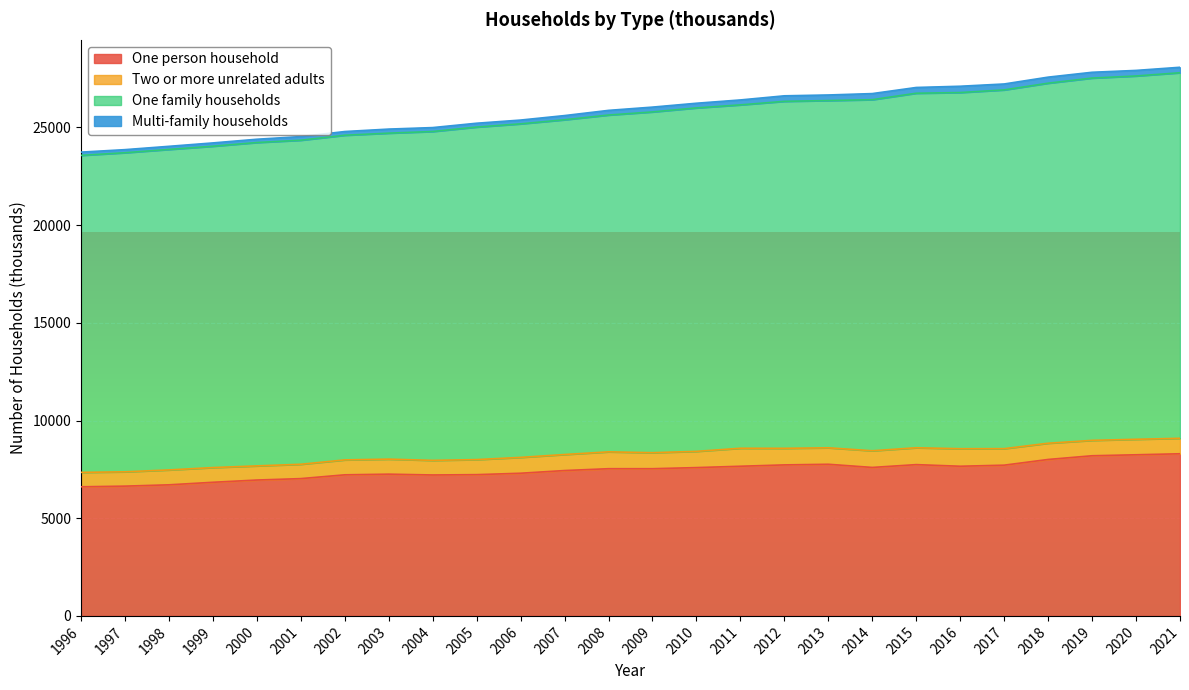

At how many categories does at least one series exceed 23996?

24